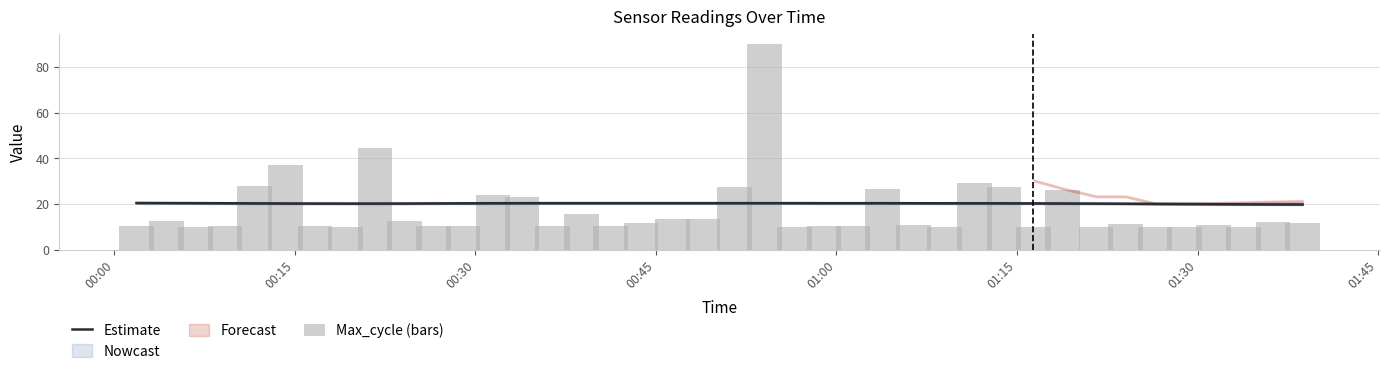

At which label does Max_cycle (bars) reach its minimum?

00:30